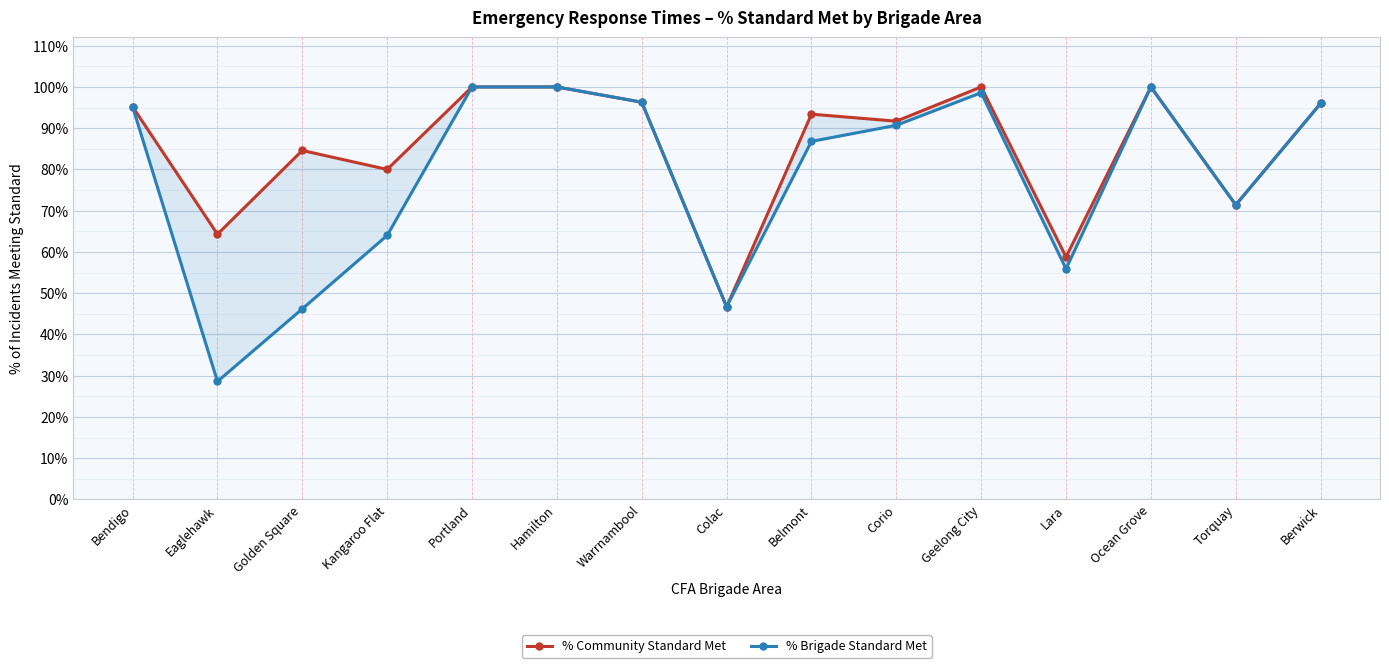

Is the value of % Brigade Standard Met at Corio greater than the value of % Community Standard Met at Lara?

Yes